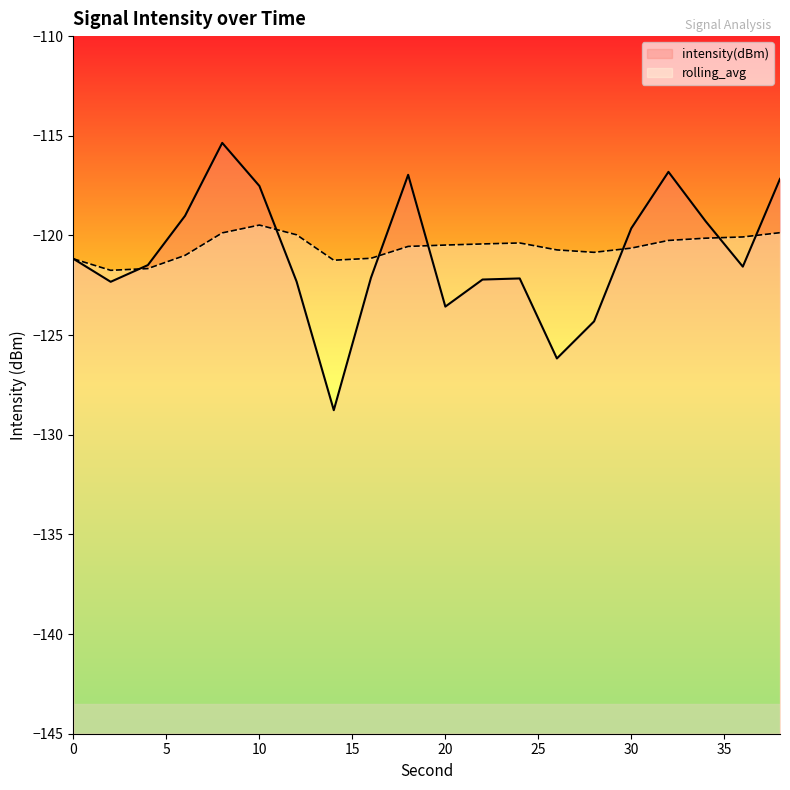

At which label does rolling_avg first exceed -120?

8